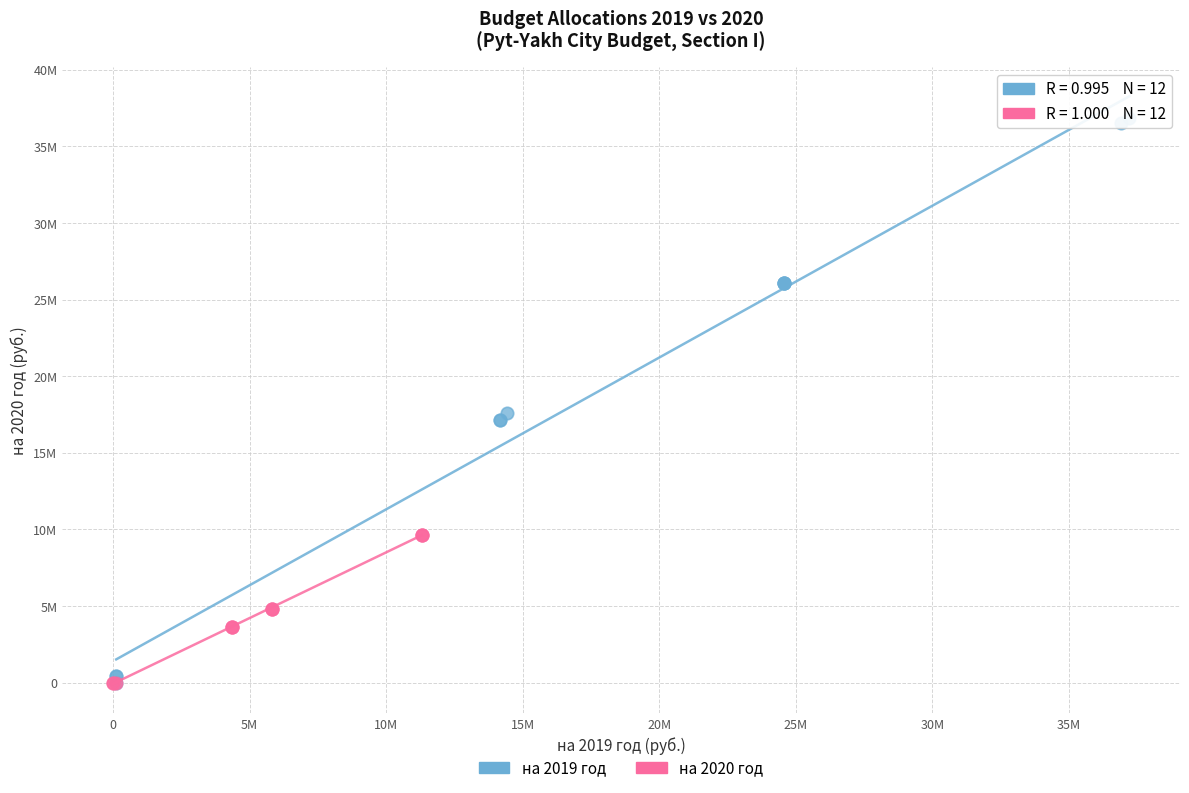

What are all the series names shown in the legend?

на 2019 год, на 2020 год